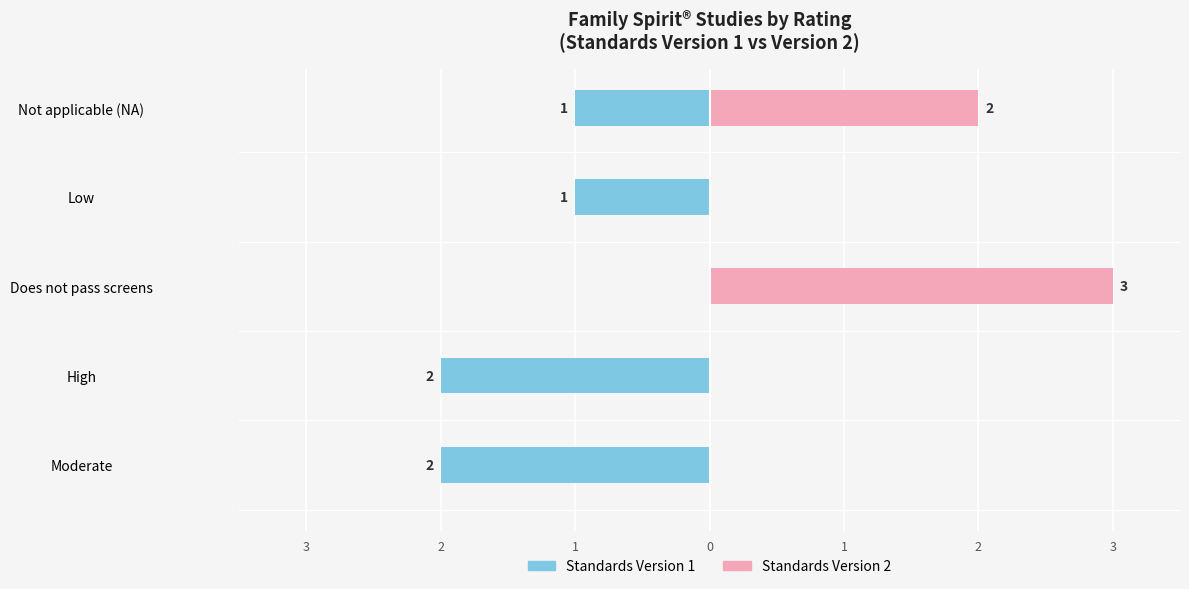

At how many categories does at least one series exceed -1?

5